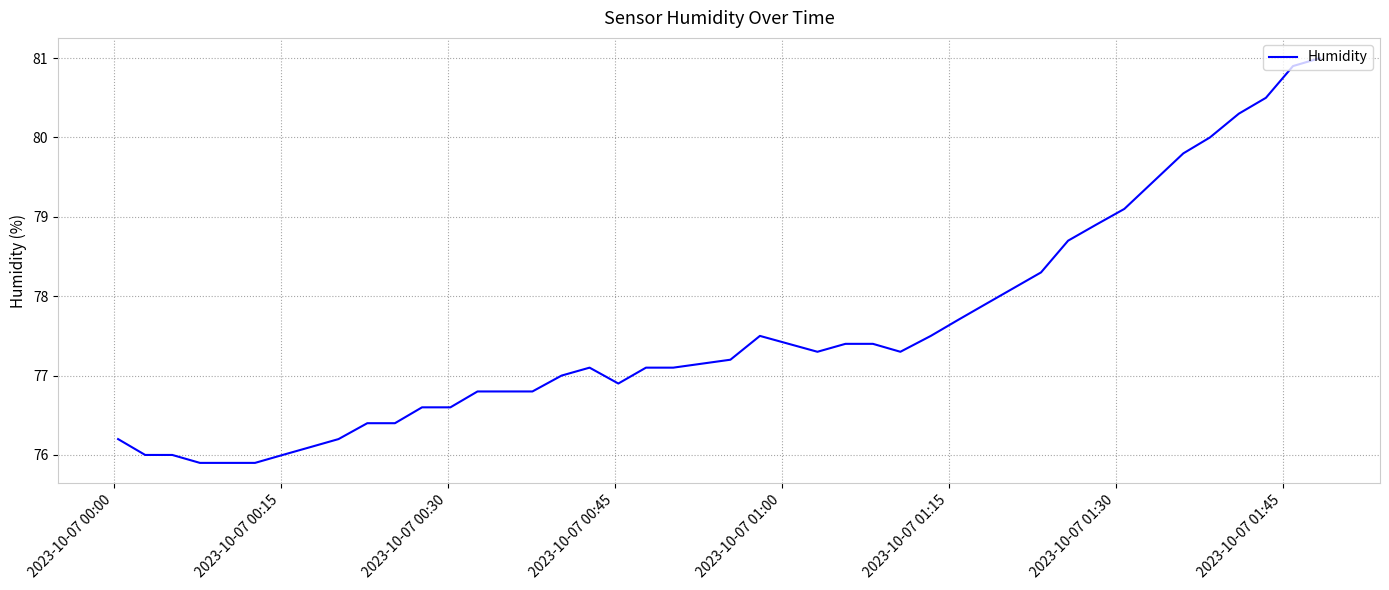

What is the greatest value displayed?

81.0